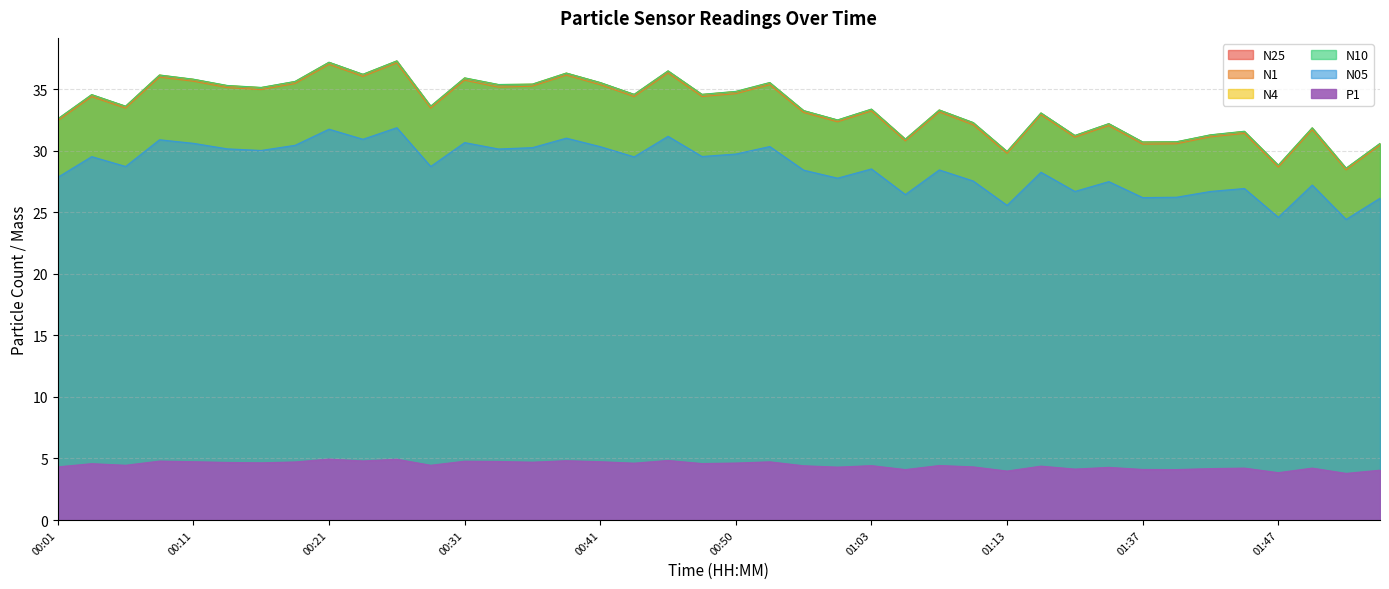

True or false: N25 and N05 intersect in this chart.

False